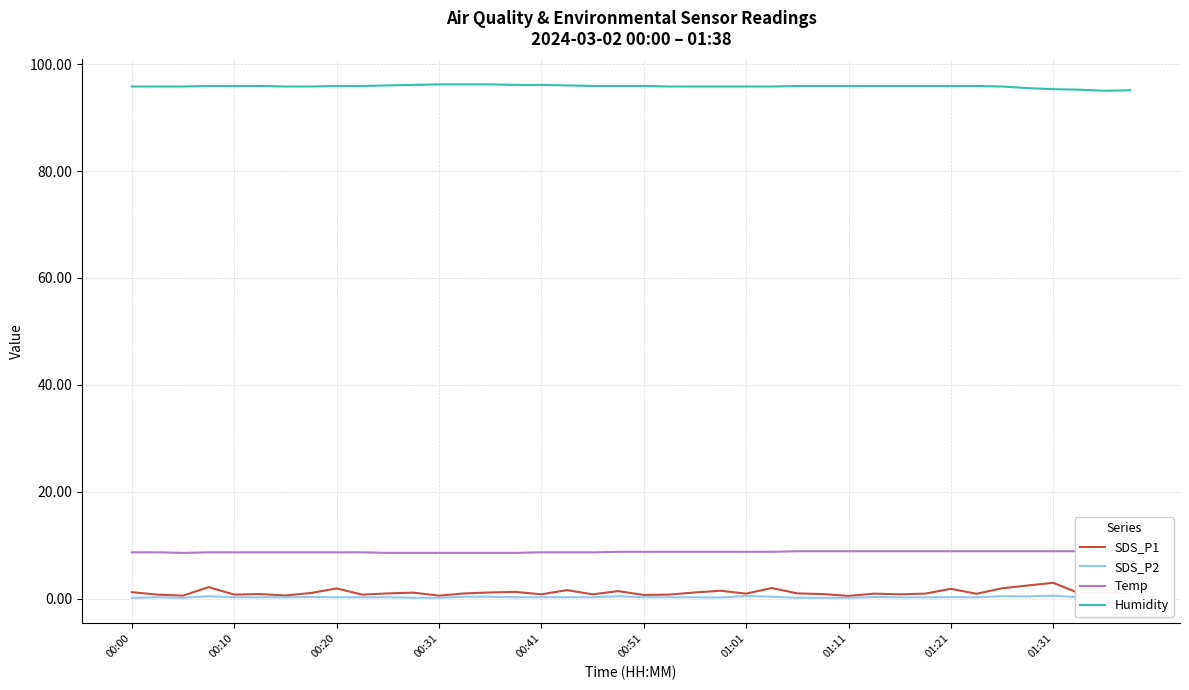

What is the difference between the second highest and second lowest values in the SDS_P2 series?

0.3